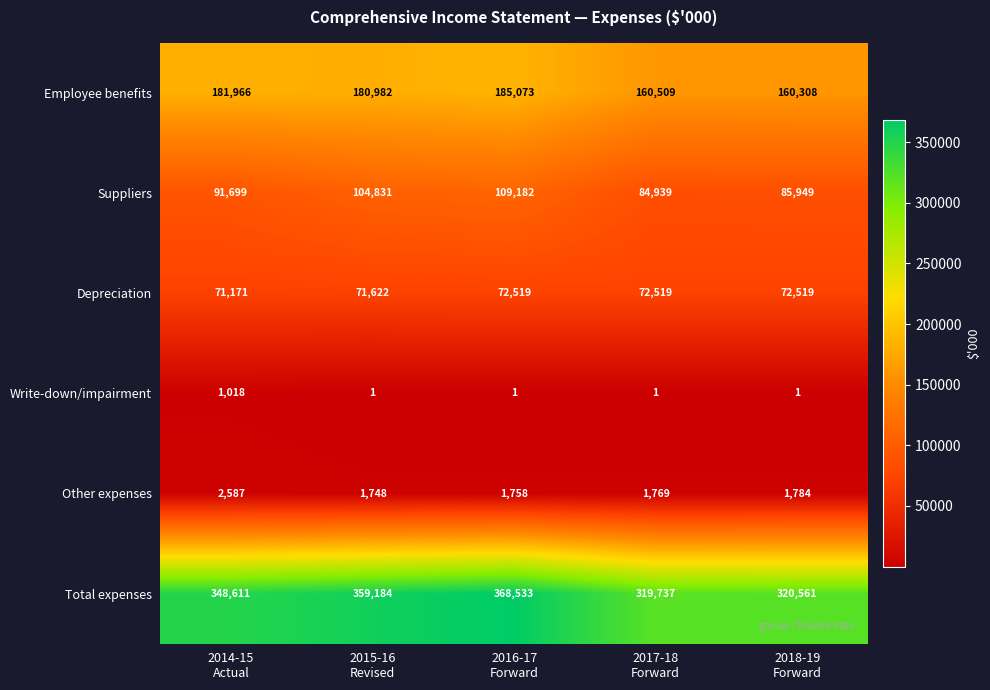

What is the difference between the maximum and minimum values in the Other expenses series?

839